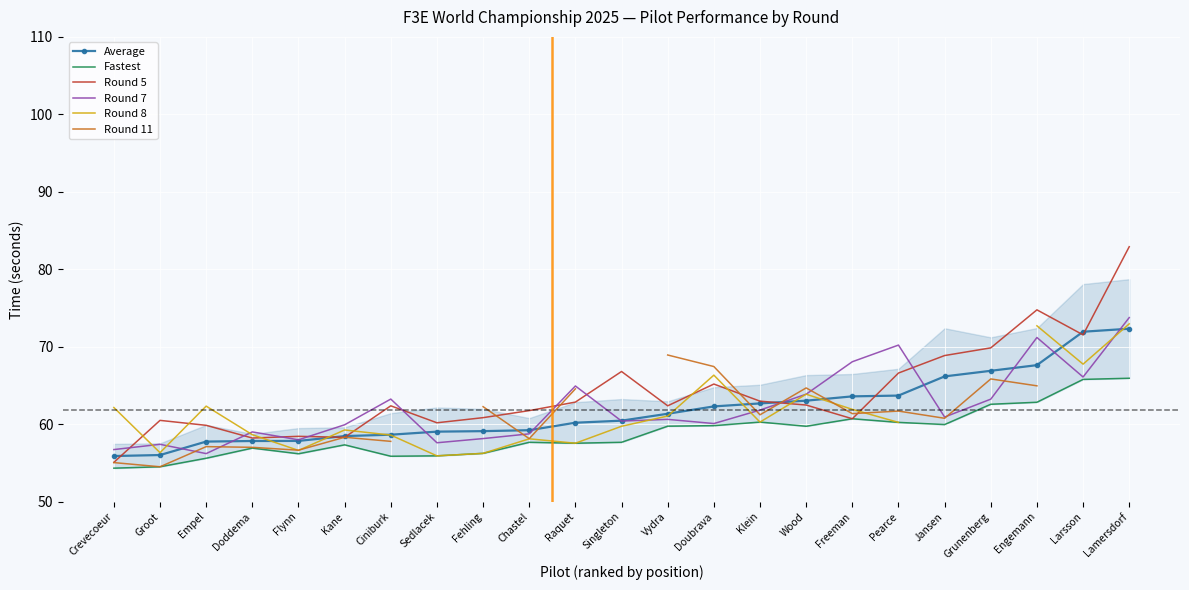

What is the difference between the maximum and minimum values in the Round 5 series?

27.8